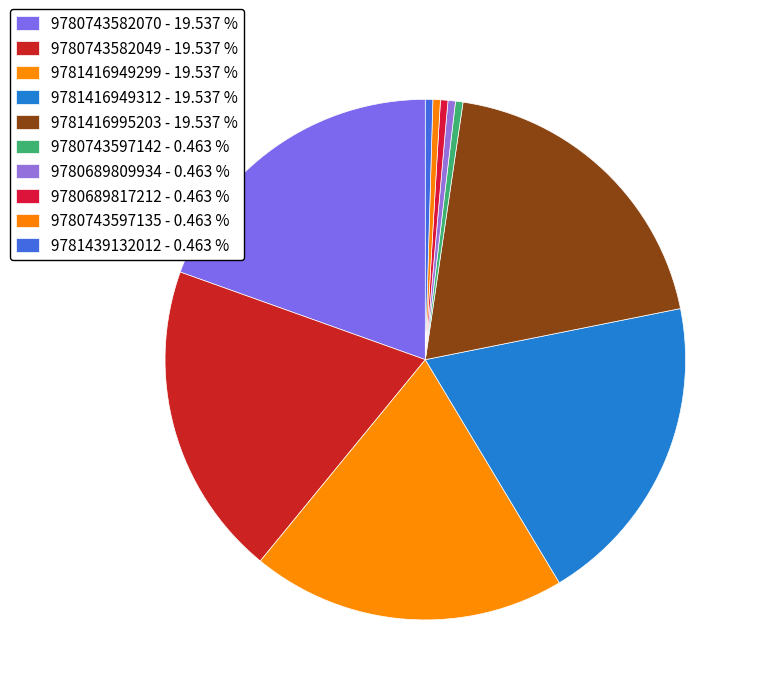

Which category has the biggest portion of the pie?

9780743582070